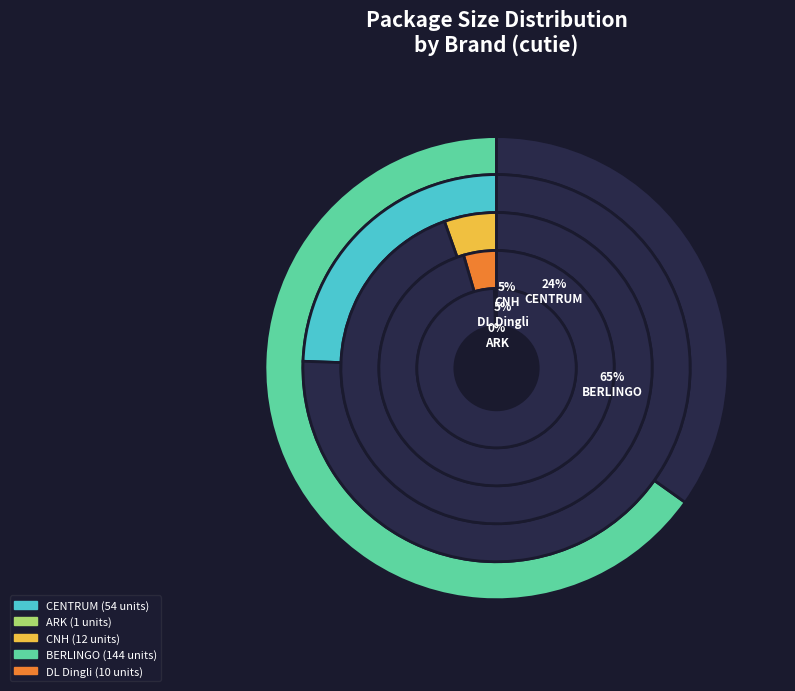

Does CENTRUM represent more than half of the total?

No